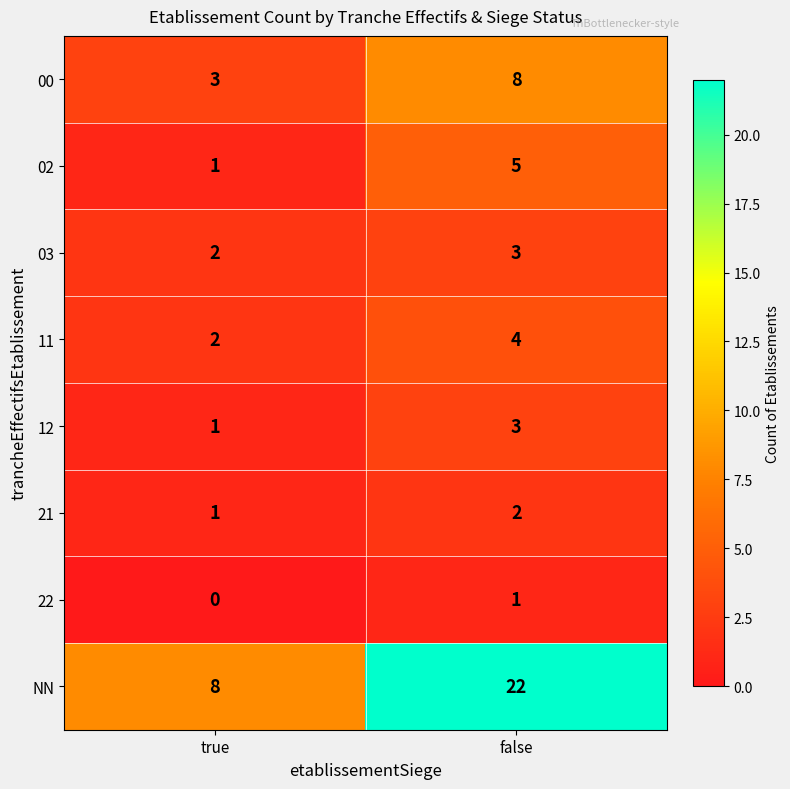

What is the sum of all 21 values?

3